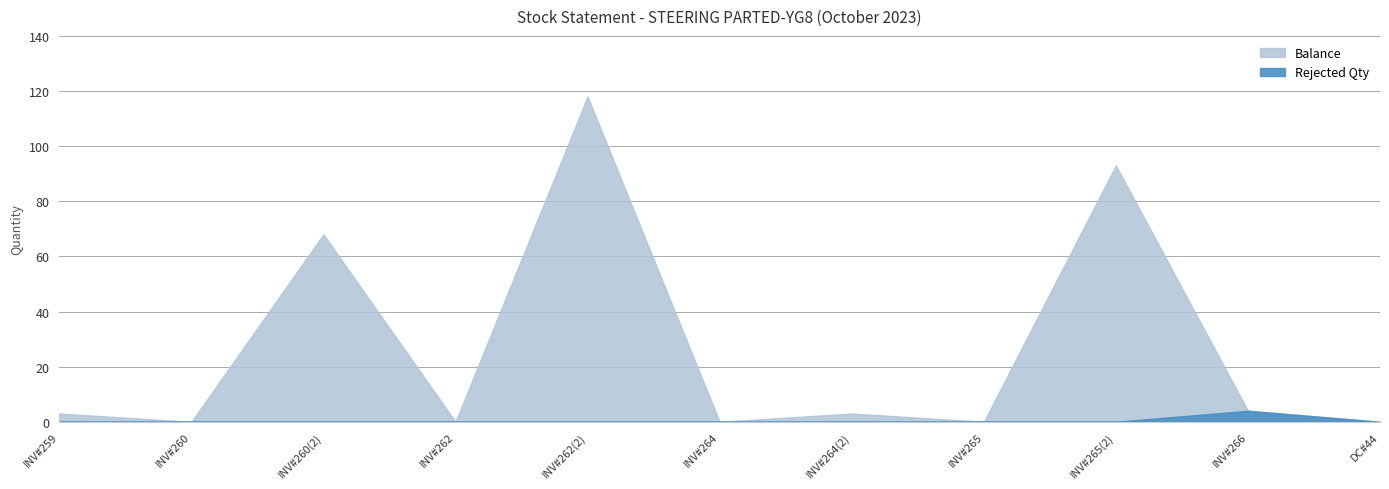

At how many categories does at least one series exceed 113?

1